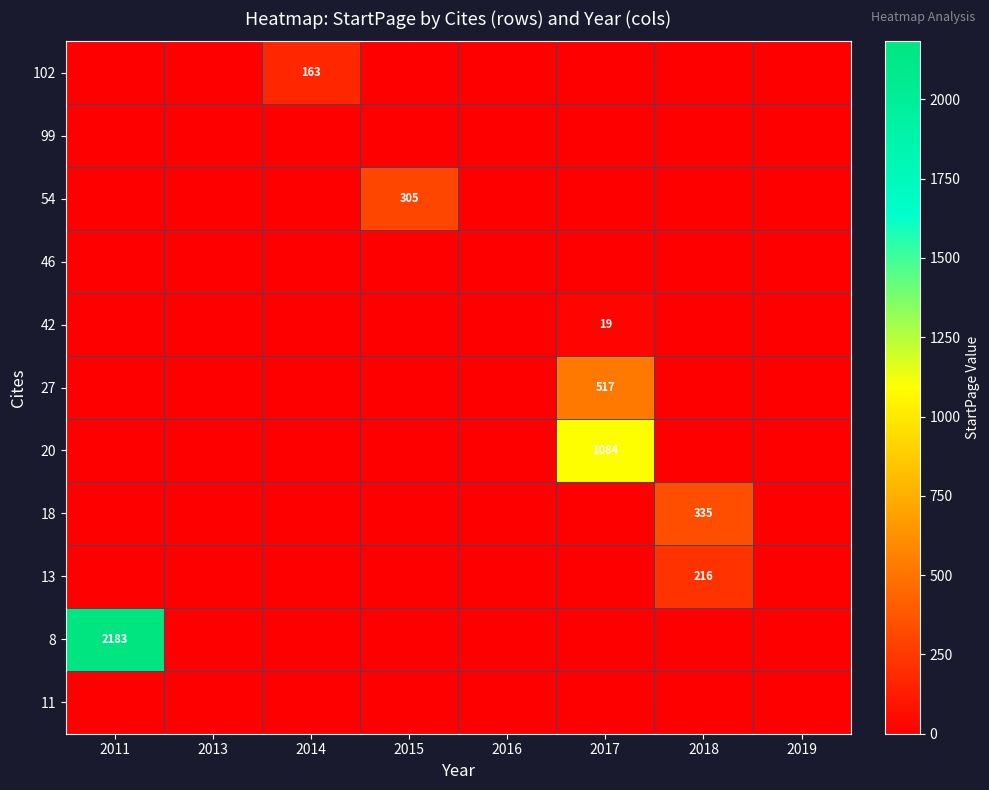

The value of 42 at 2017 is 34. True or false?

False